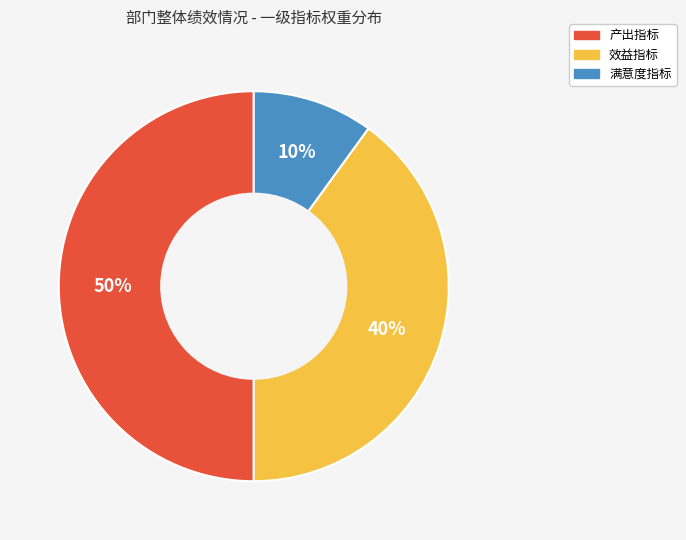

To the nearest percent, what is the difference between the 满意度指标 and 产出指标 slice percentages?

40%